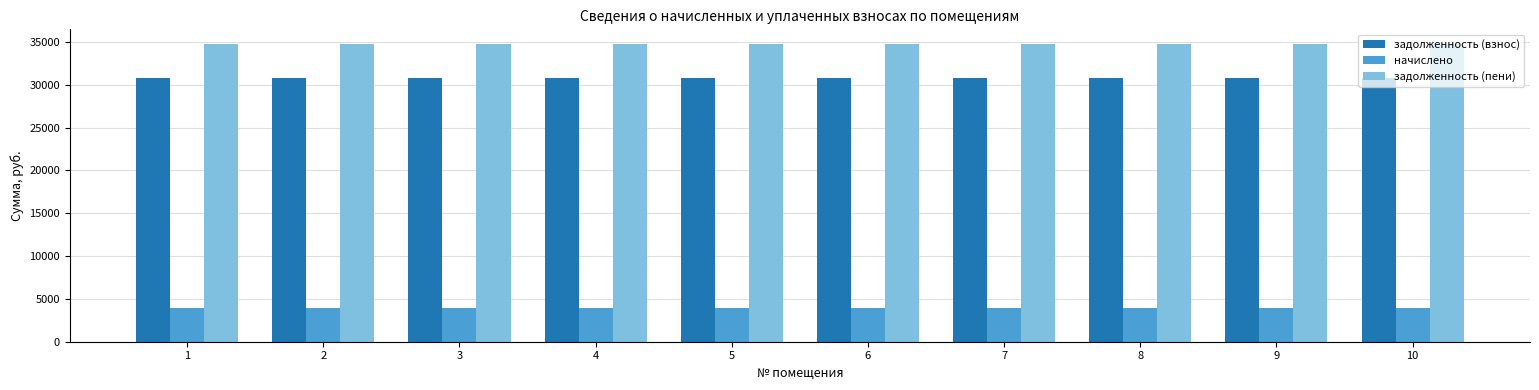

Rank the series by their maximum value, from highest to lowest.

задолженность (пени), задолженность (взнос), начислено